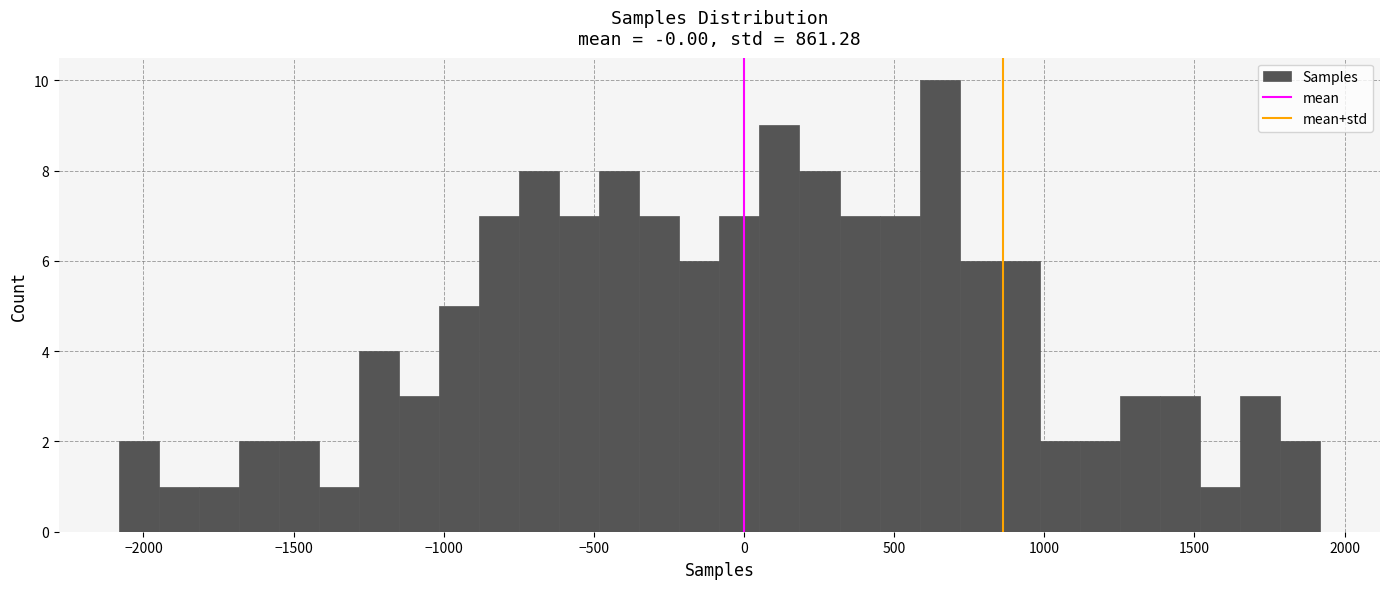

Around what value on the x-axis is the tallest bar? Give the approximate position of its centre, as read against the axis.

650